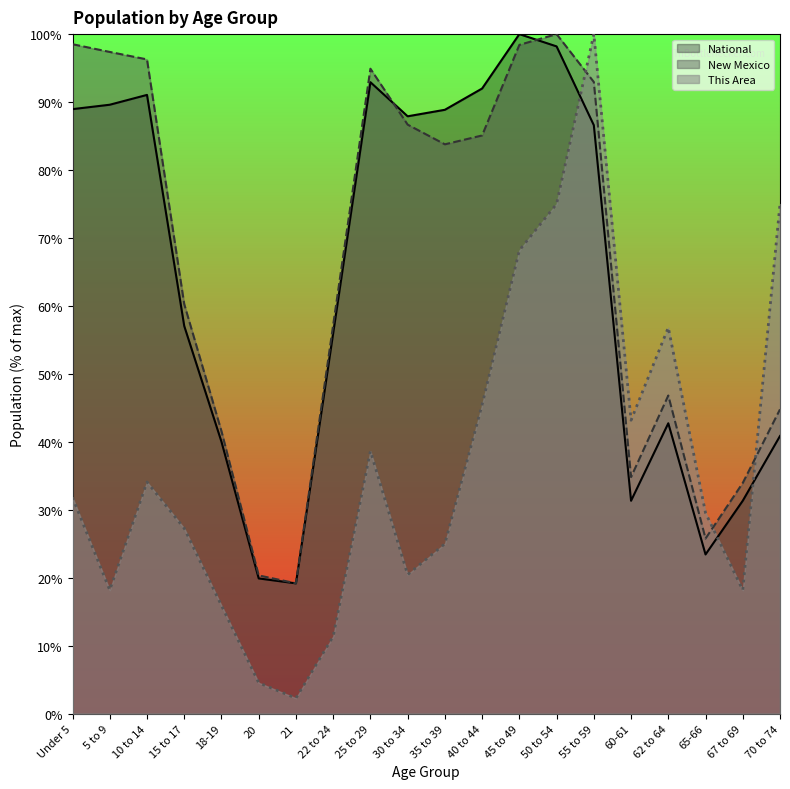

How many interior local peaks does the This Area series have?

4